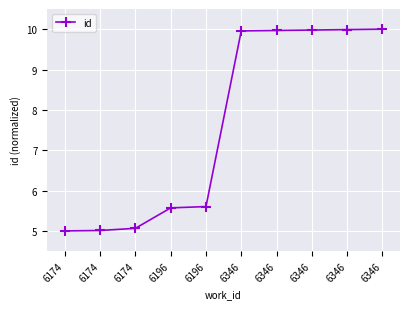

What is the sum of the values at 6174 and 6346?

15.0